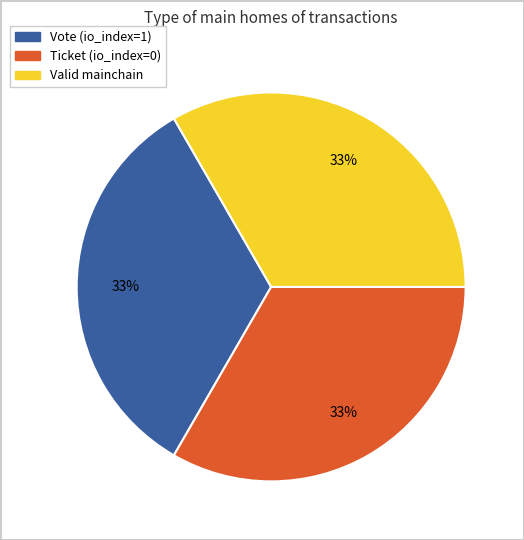

Does any single category account for the majority?

No